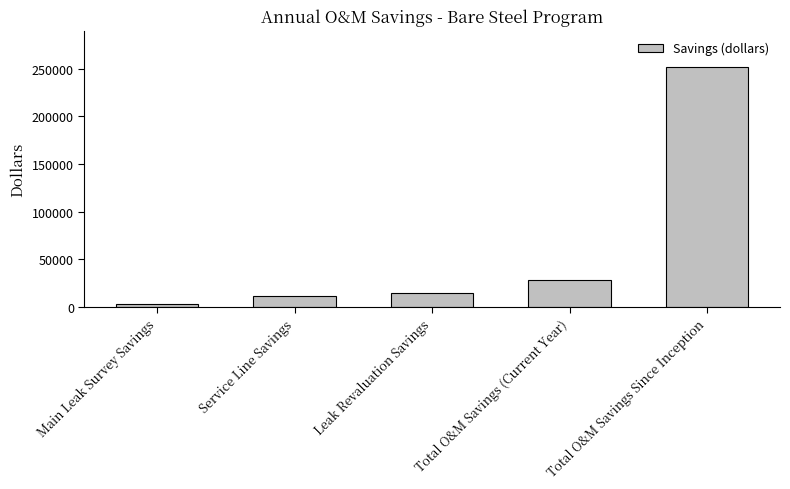

Does the chart contain any negative values?

No